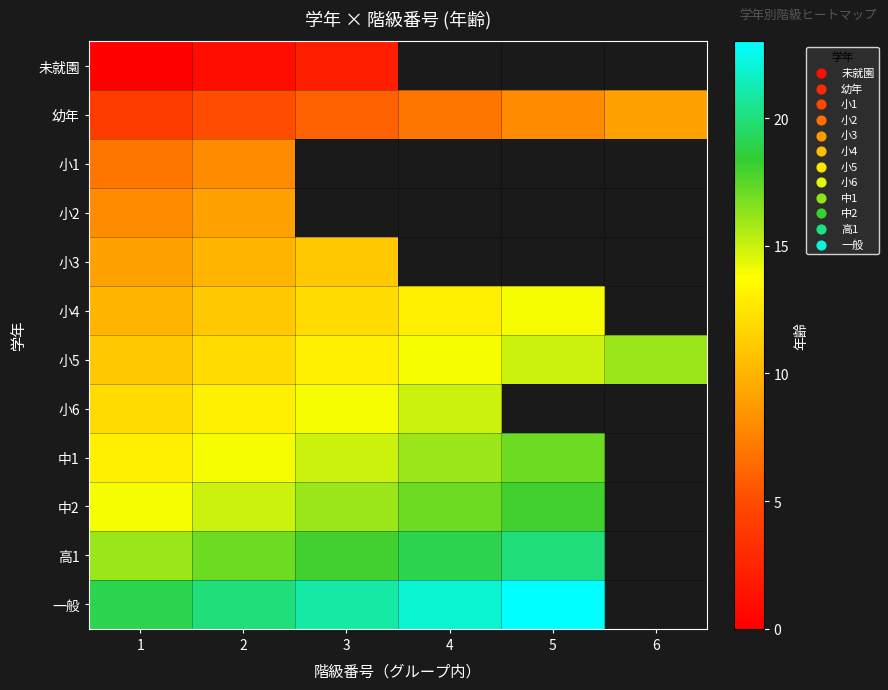

What is the difference between the maximum and minimum values in the 小6 series?

3.0